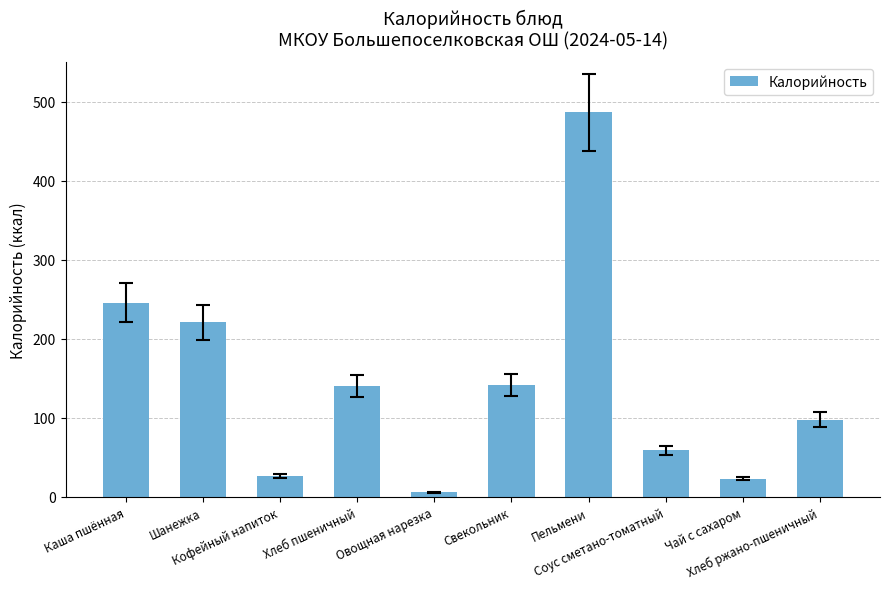

How many categories are shown in the chart?

10